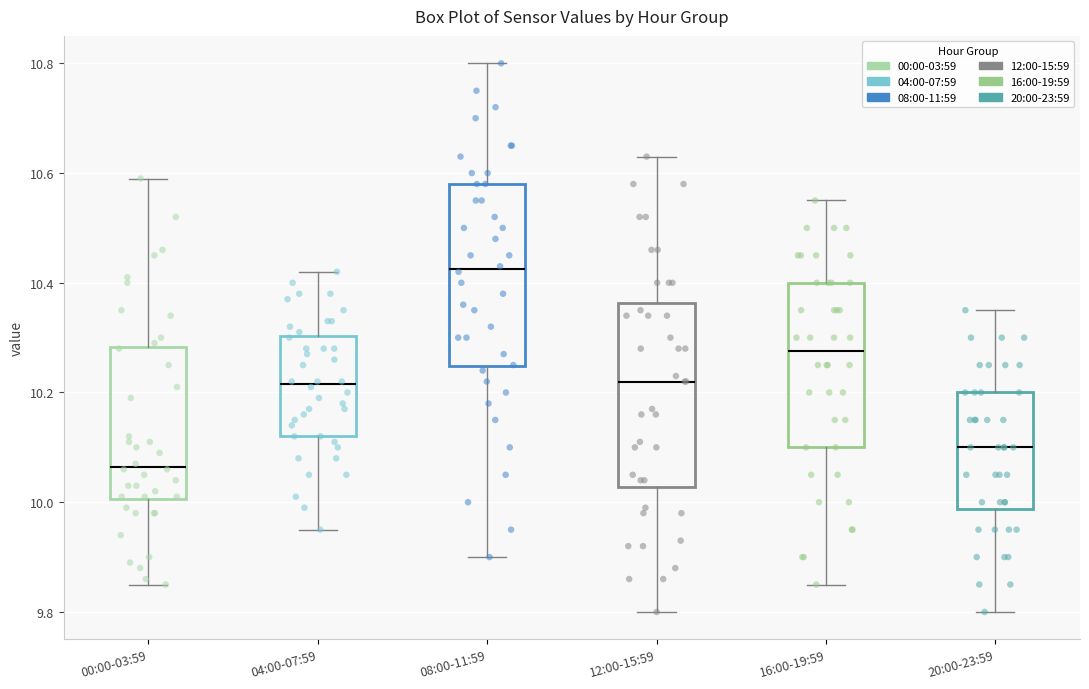

Where does the median line of the box for 00:00-03:59 sit on the y-axis? The values are not printed on the chart, so give them approximately, as read against the axis.

10.06